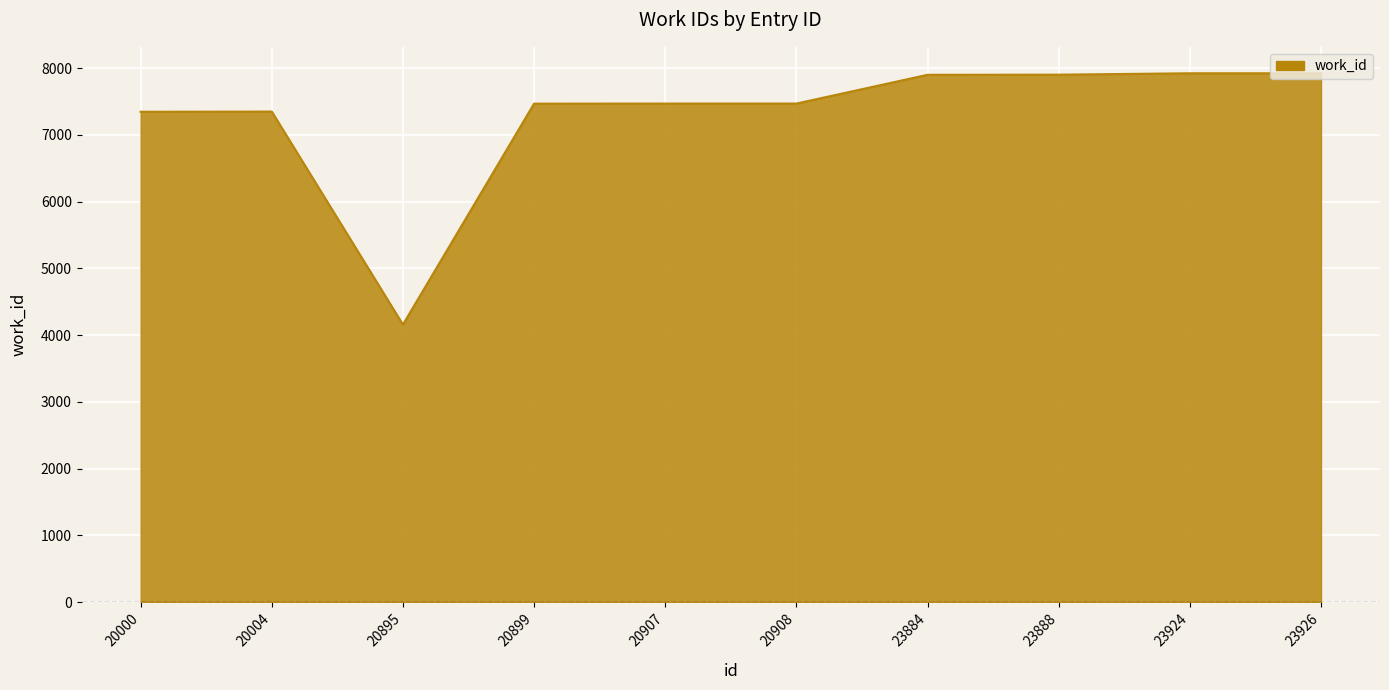

The value at 20907 is 7471. True or false?

True